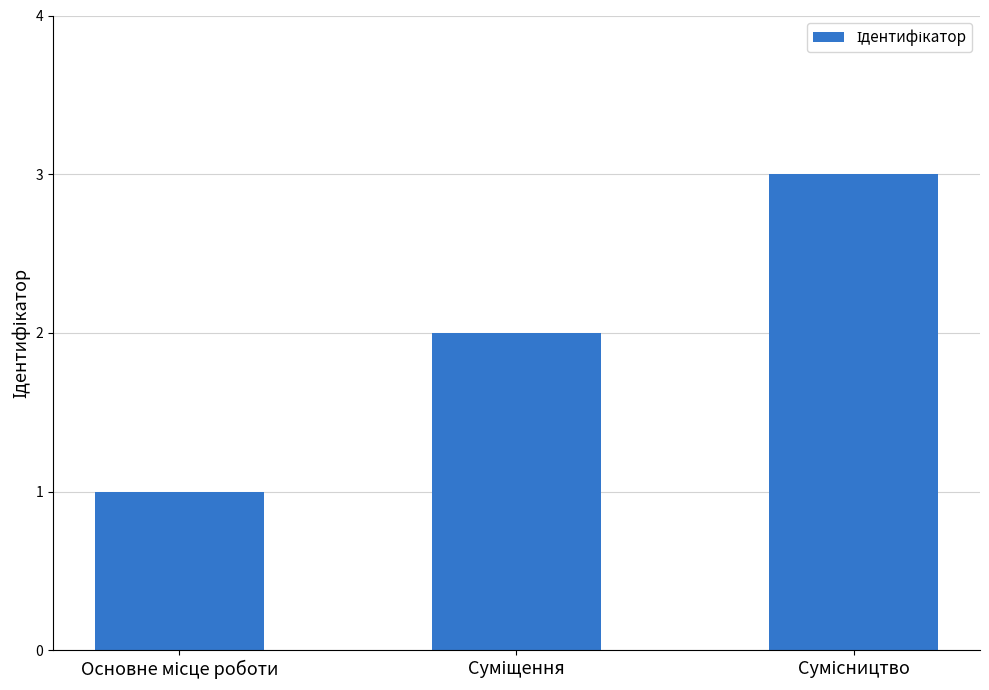

Are the bars grouped side by side (vs. stacked)?

No